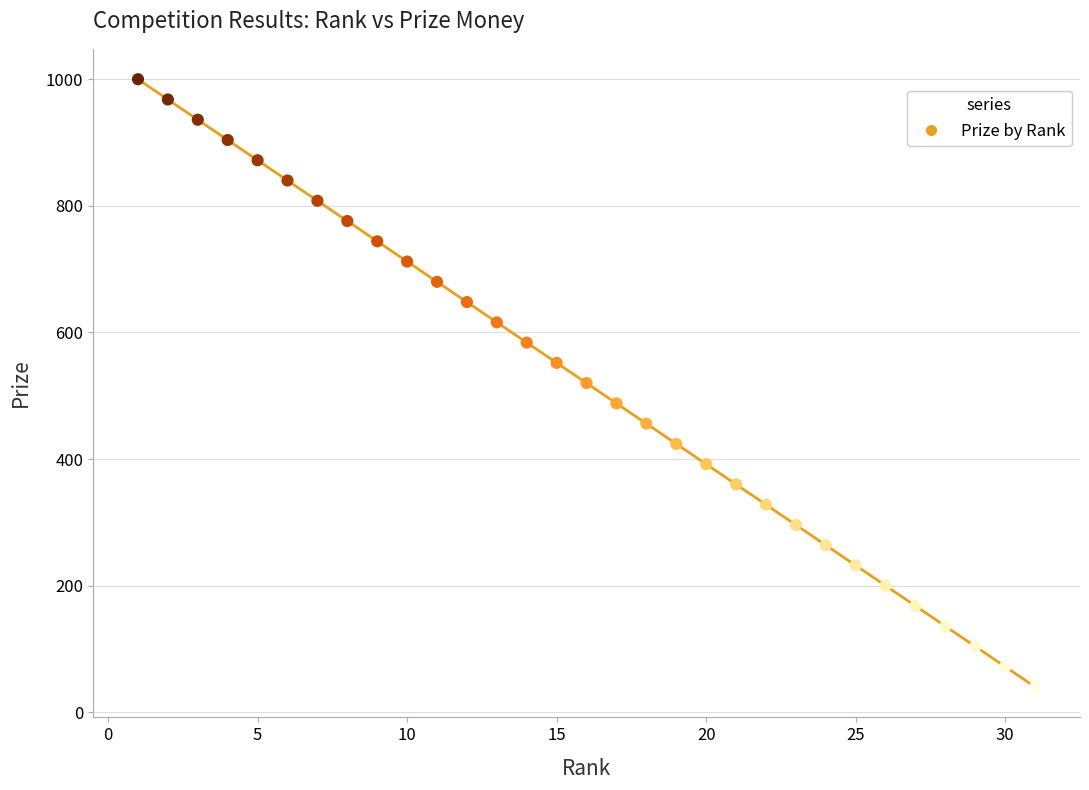

What is the range of Y values (max minus min)?

960